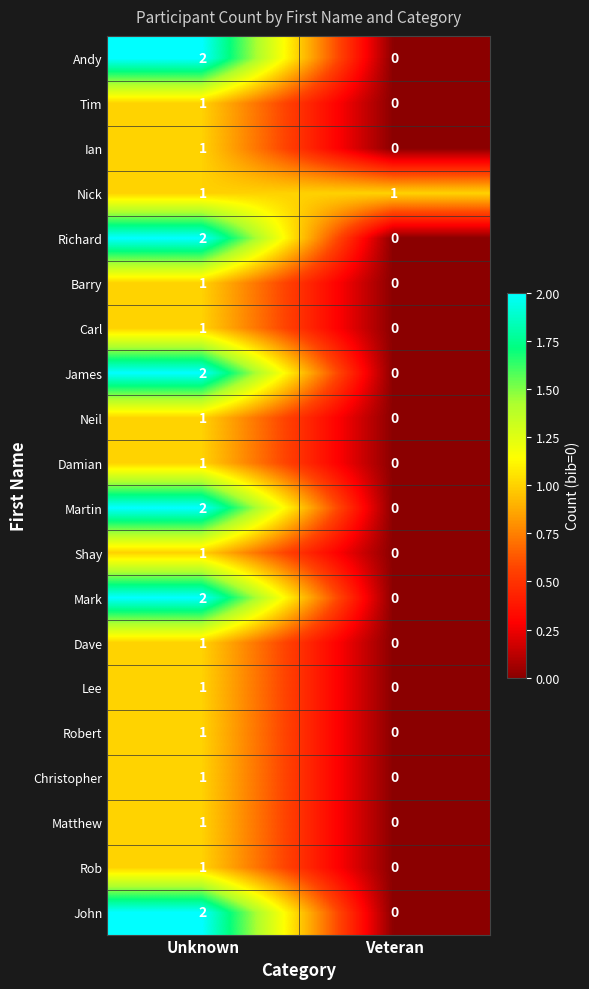

At which label does Lee reach its minimum?

Veteran